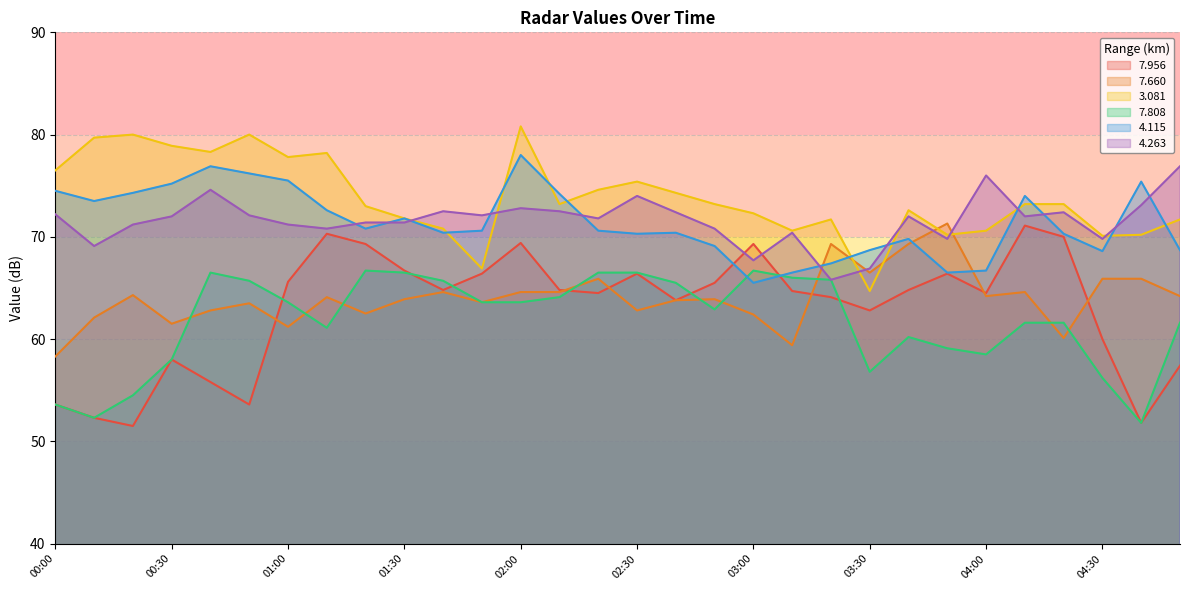

Between which two adjacent categories do   4.263 and   3.081 first intersect?

01:30 and 01:40